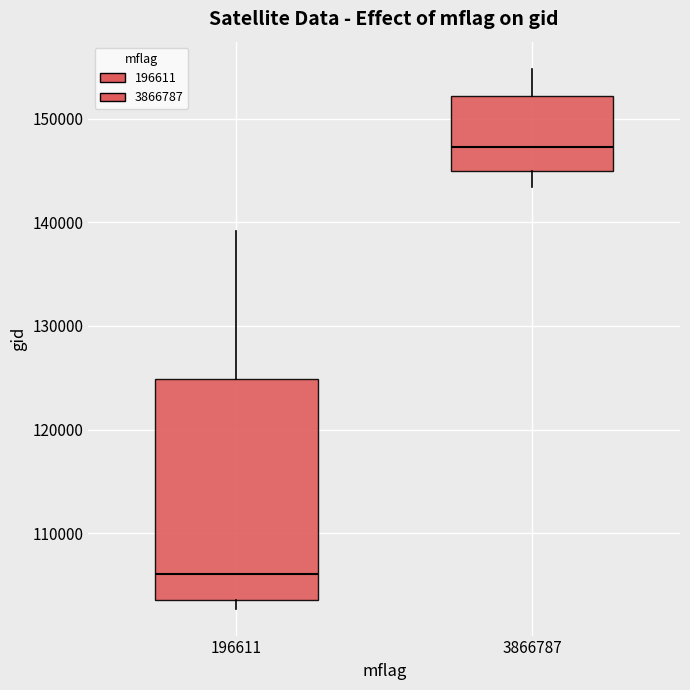

Reading left to right, transcribe this box plot: for each box, give where its median line is, the range the box spans, and where its two whiskers end, as read against the y-axis. The values are not printed on the chart, so give them approximately, as read against the axis.

196611: median 106000, box 104000 to 125000, whiskers 103000 to 139000
3866787: median 147000, box 145000 to 152000, whiskers 143000 to 155000